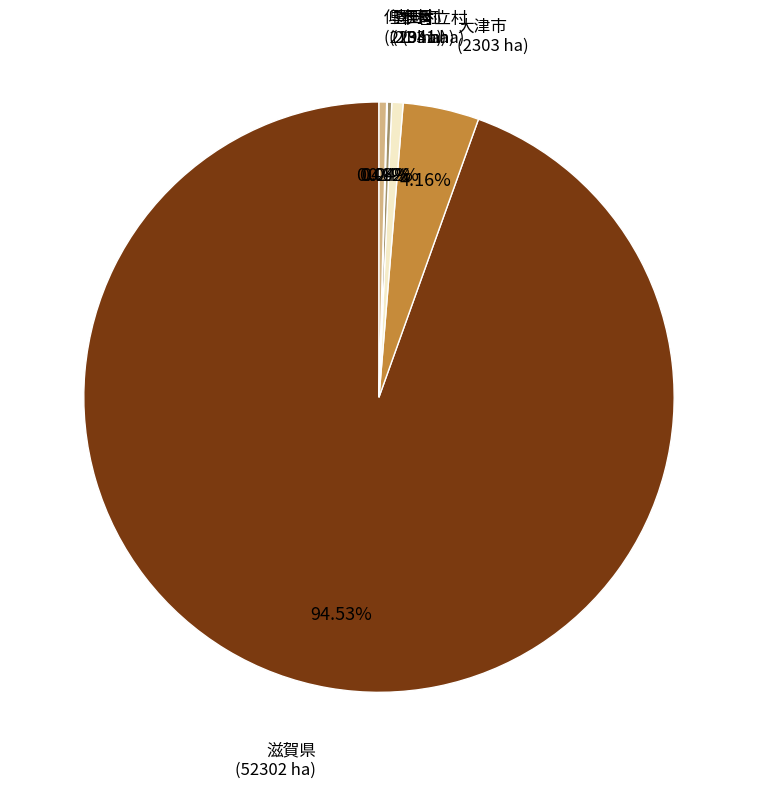

Is there a majority slice in this chart?

Yes